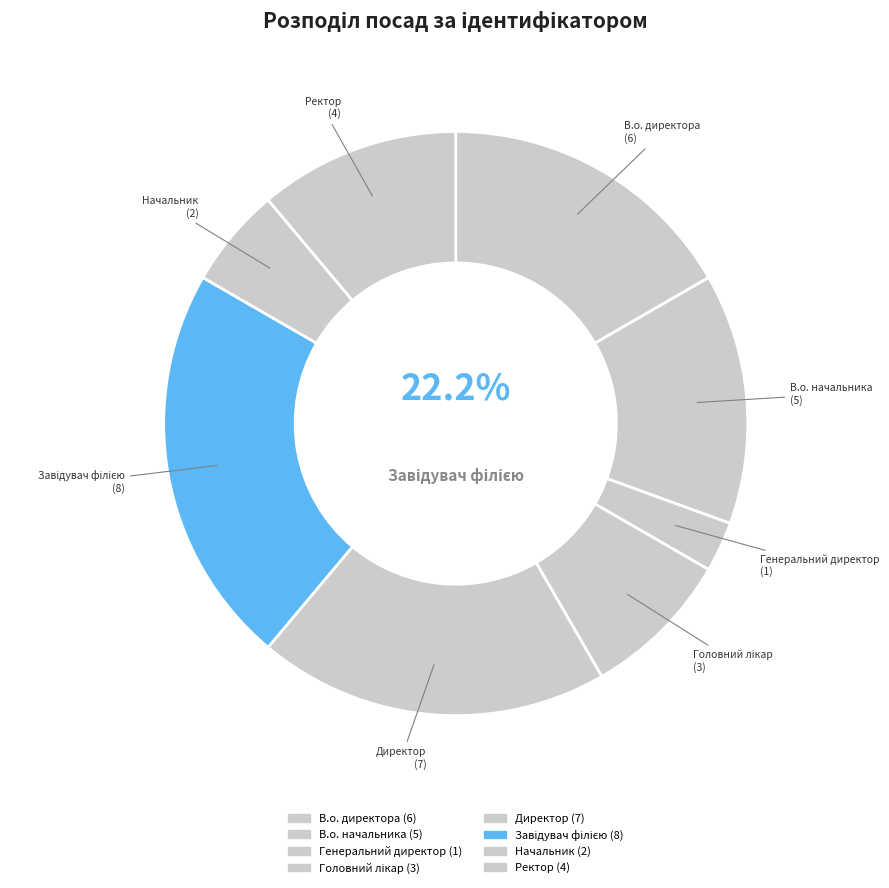

Combined, do В.о. начальника and Генеральний директор account for over 50%?

No